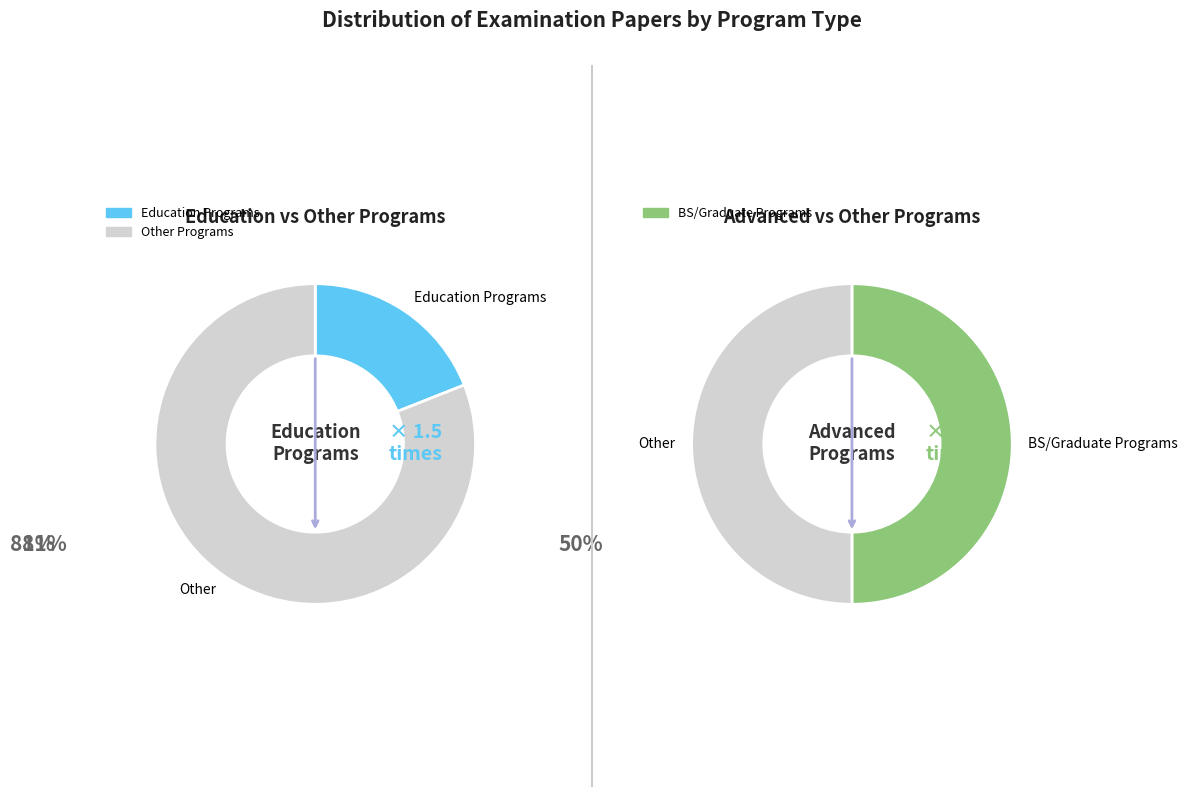

Is the sum of 7 and counts greater than half?

No